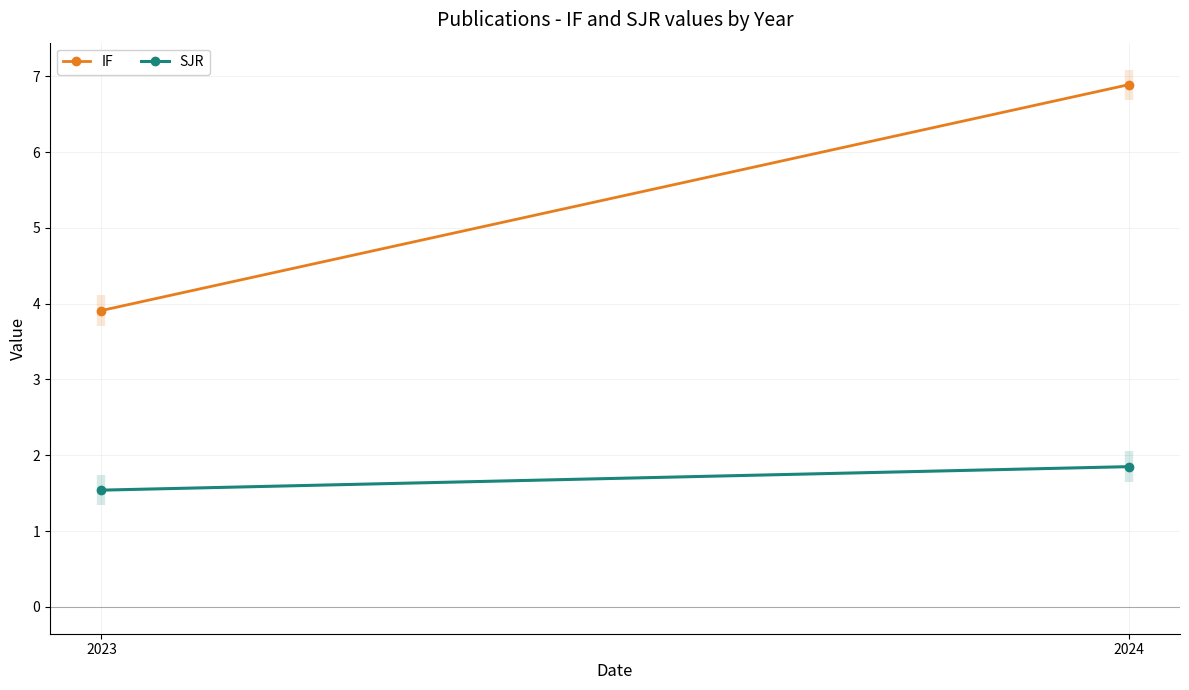

The IF series shows 2.6 at 2023. True or false?

False